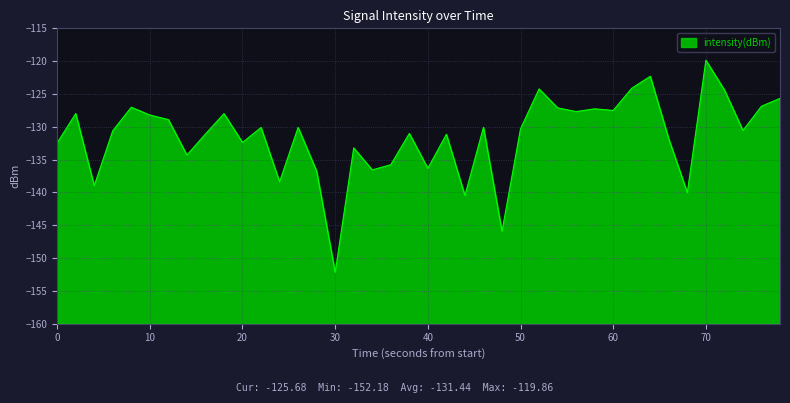

The value at 0 is -132.5. True or false?

True